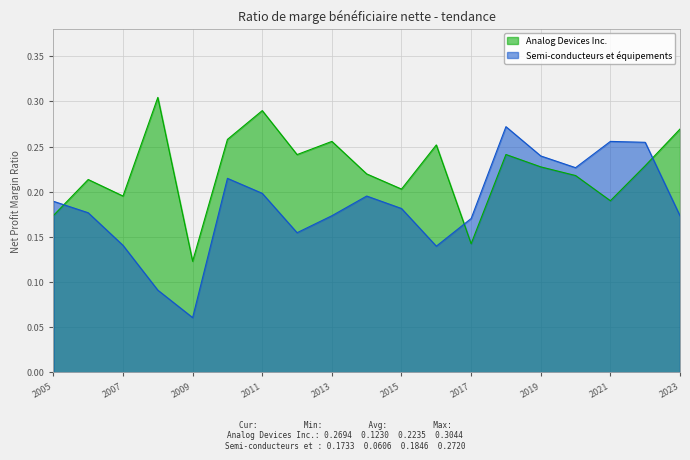

Which has a higher value, 2013 or 2015?

2013